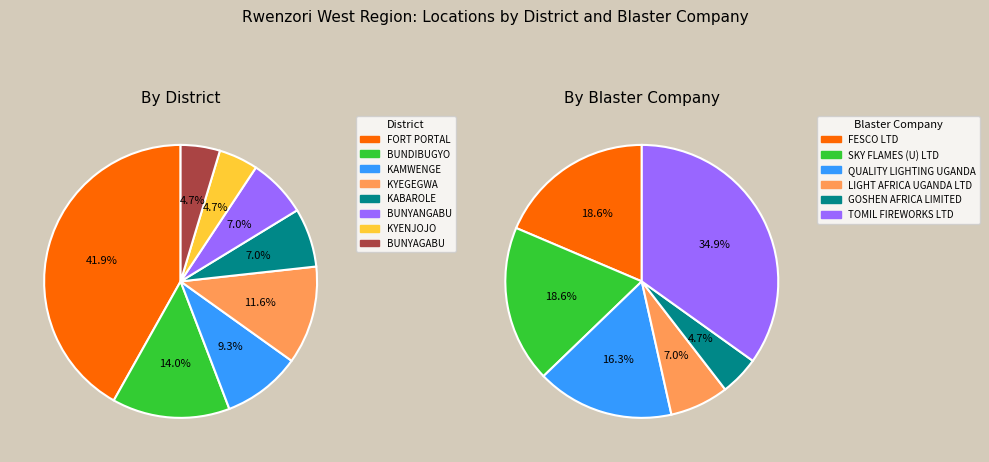

What is the change in value from FORT PORTAL to KAMWENGE?

-14